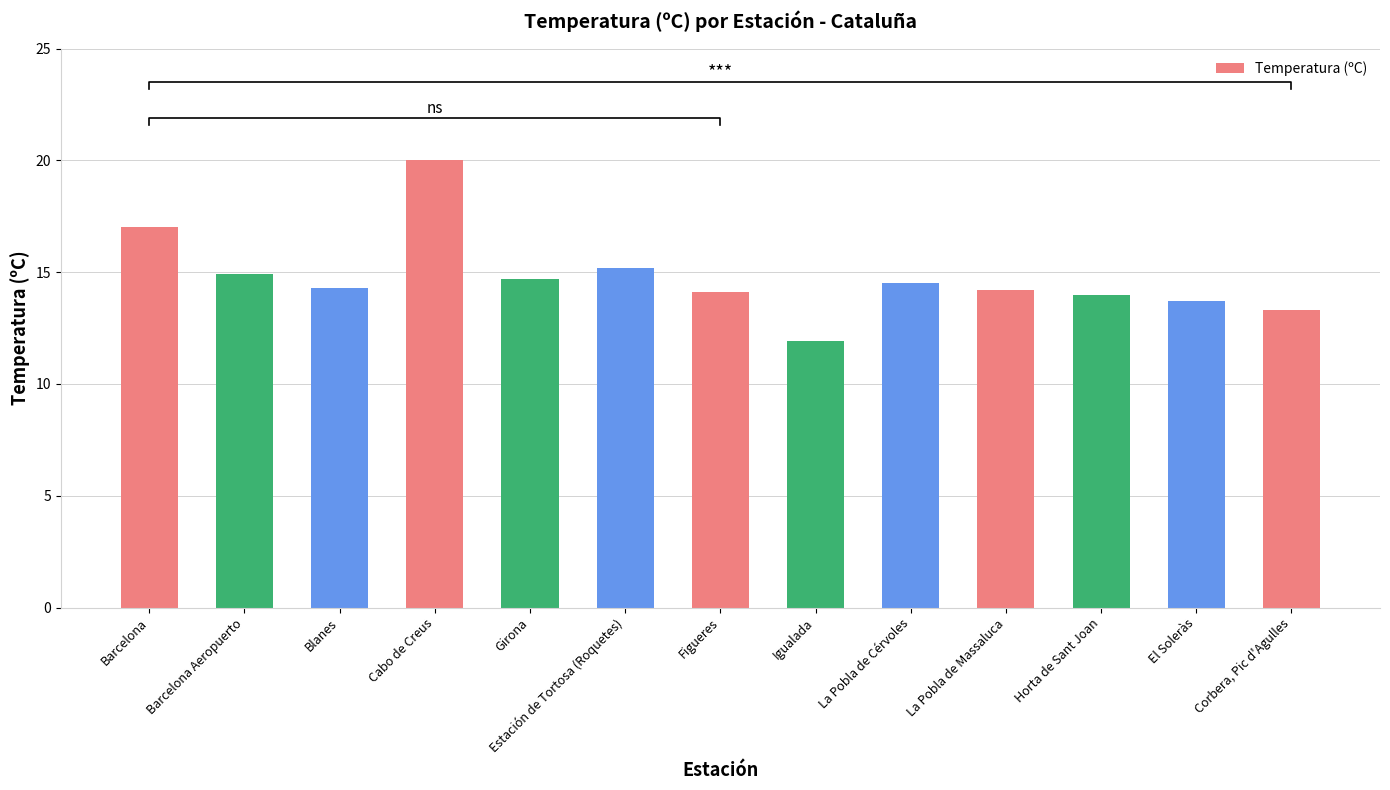

What is the ratio of the value at Figueres to the value at Corbera, Pic d'Agulles?

1.1